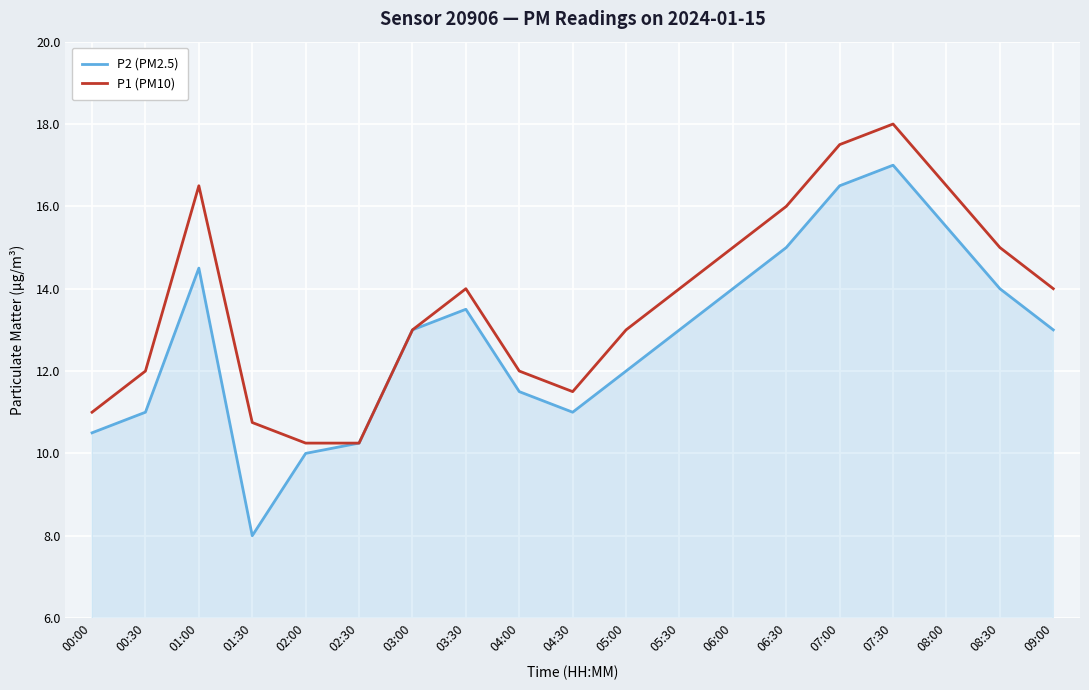

The P1 (PM10) series shows 16.5 at 01:00. True or false?

True